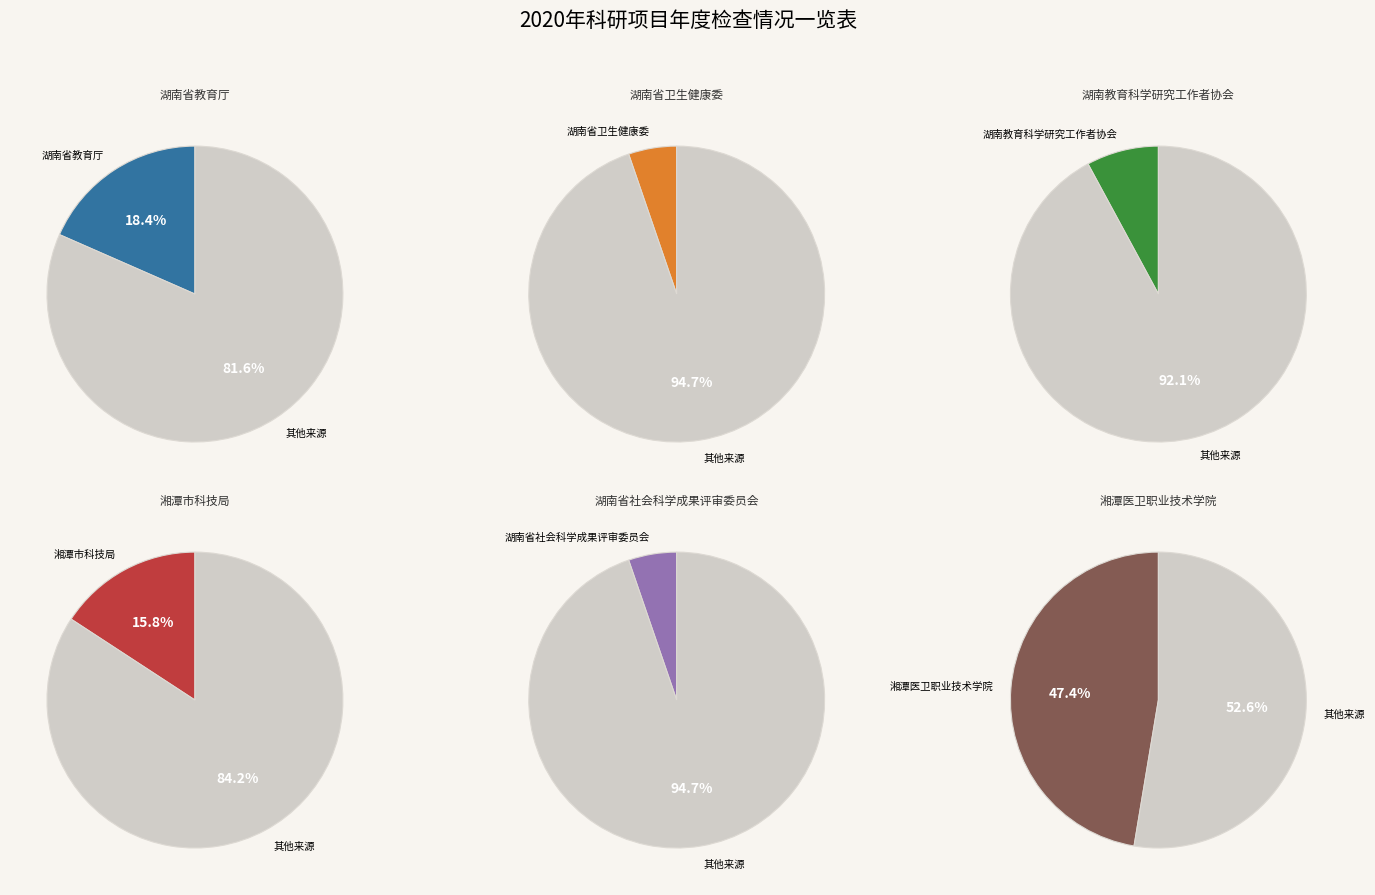

How many slices are in this pie chart?

6